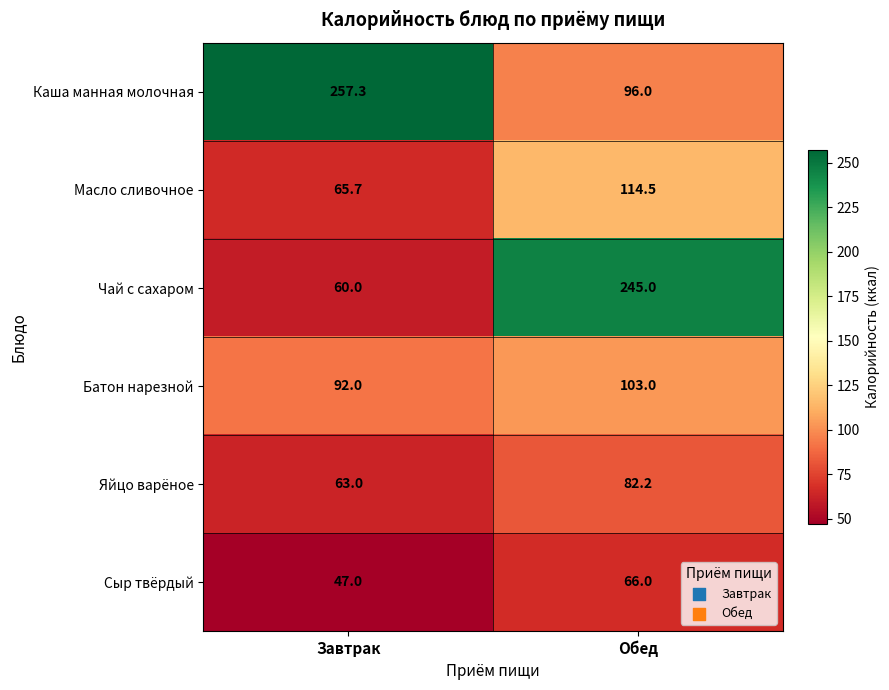

Between Завтрак and Обед, which series saw the biggest shift?

Чай с сахаром